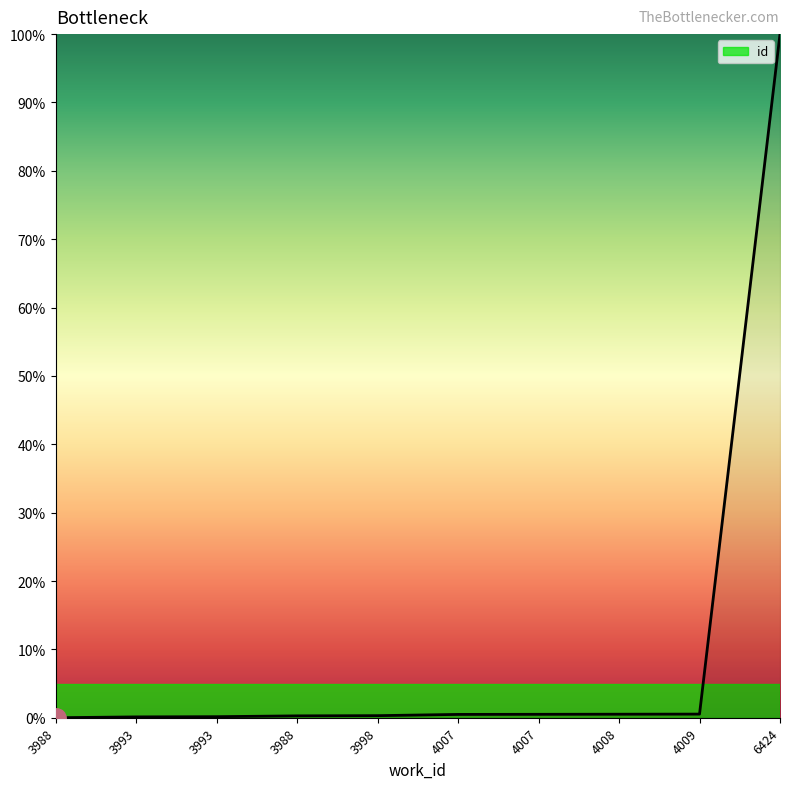

Does the chart have visible grid lines?

No